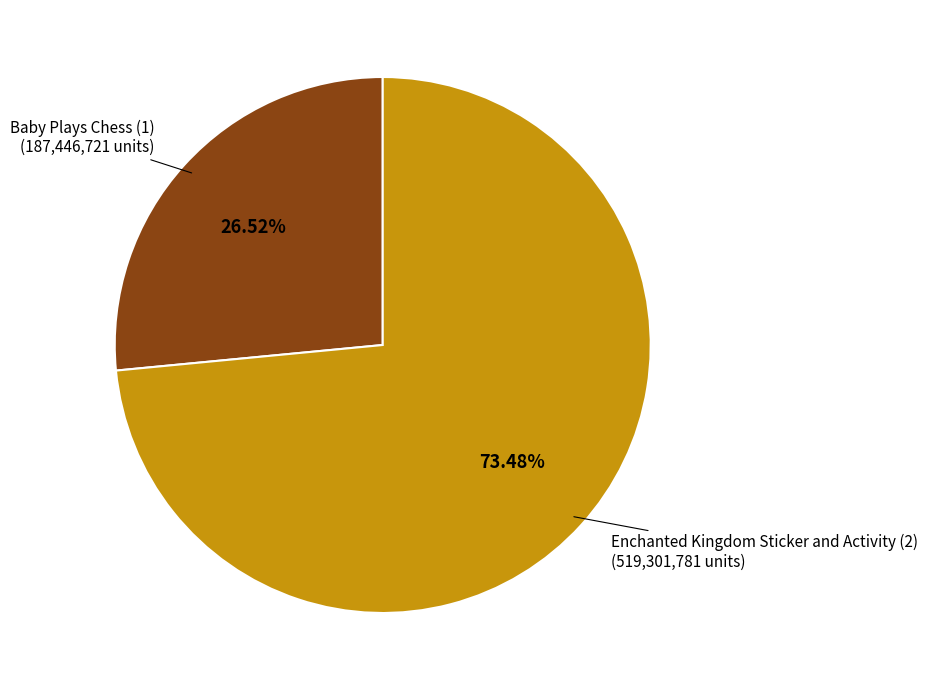

Does any single category account for the majority?

Yes